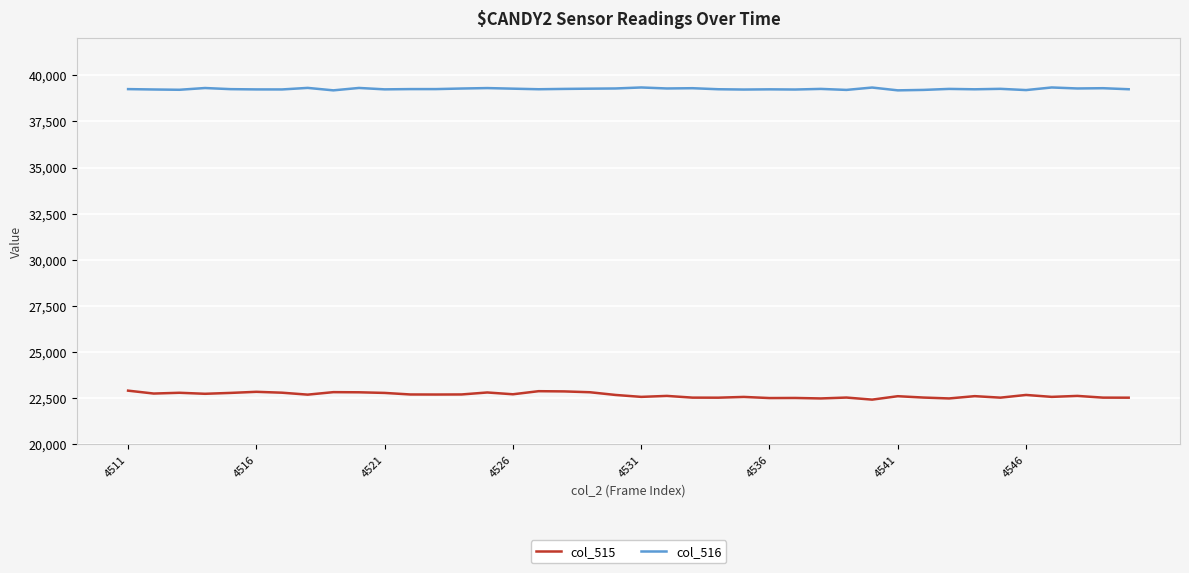

True or false: col_516 and col_515 cross at least once.

False